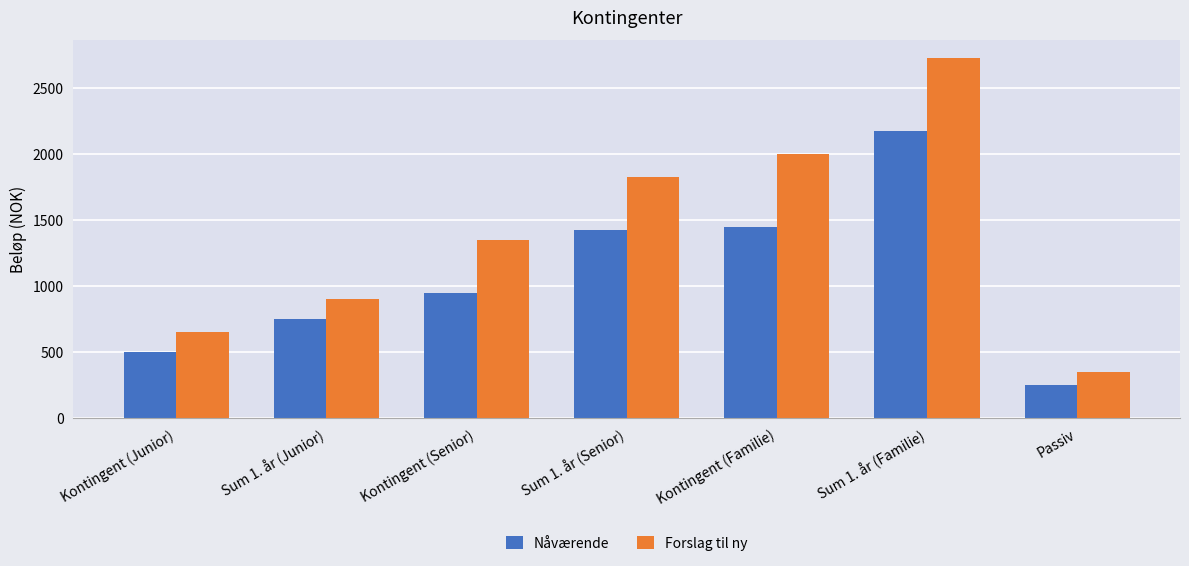

Rank the series by their maximum value, from highest to lowest.

Forslag til ny, Nåværende